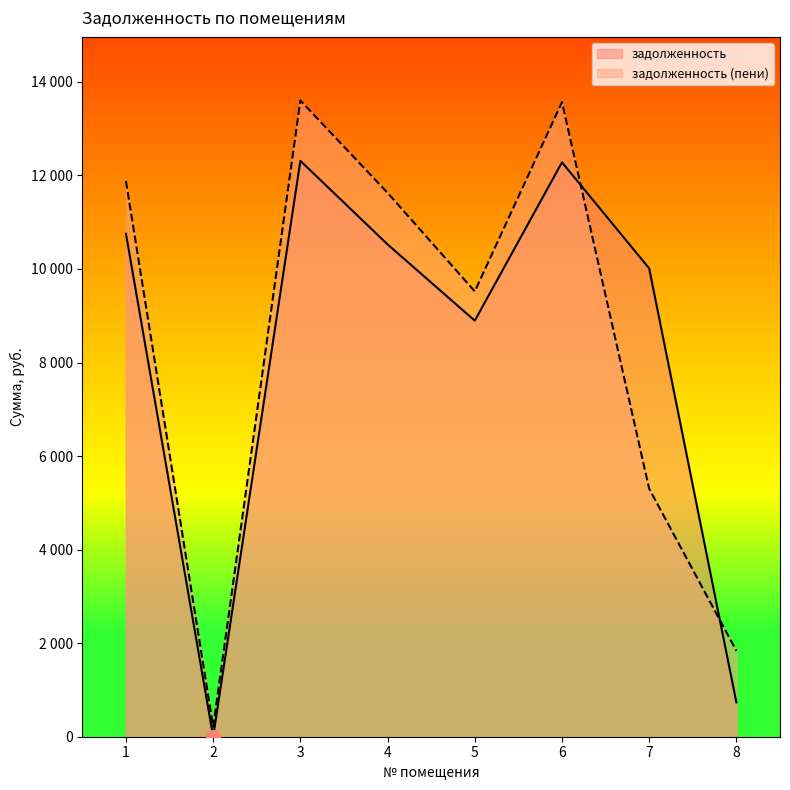

Where is the first local maximum for задолженность?

3